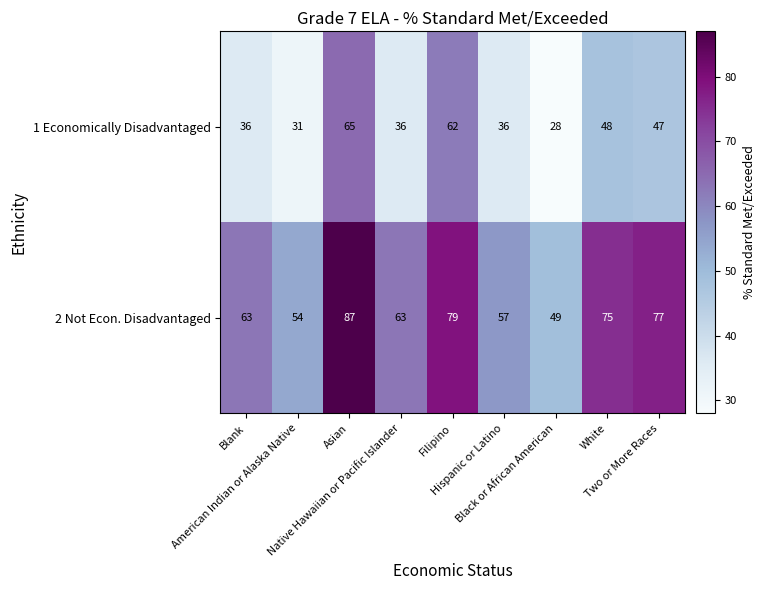

At how many categories does at least one series exceed 83?

1